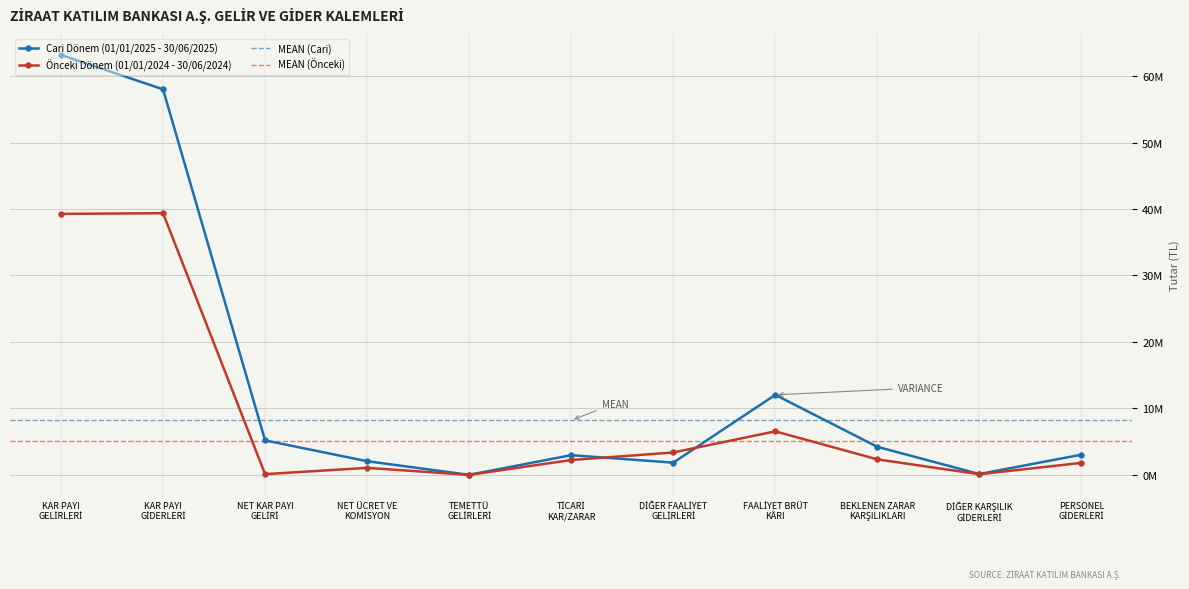

What is the maximum value shown in the chart?

63182409